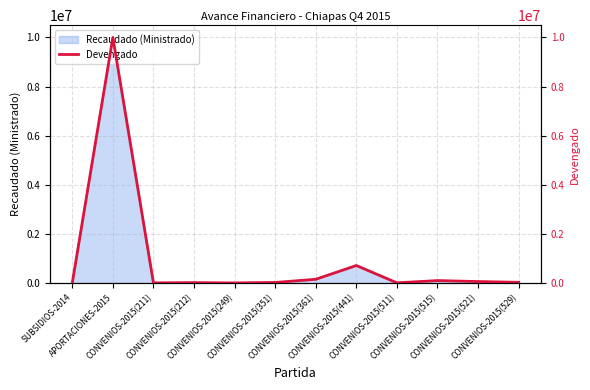

Reading left to right, what are all the values shown in this chart?

SUBSIDIOS-2014=1000	APORTACIONES-2015=10000000	CONVENIOS-2015(211)=4360	CONVENIOS-2015(212)=13200	CONVENIOS-2015(249)=1960	CONVENIOS-2015(351)=20200	CONVENIOS-2015(361)=150000	CONVENIOS-2015(441)=711480	CONVENIOS-2015(511)=5200	CONVENIOS-2015(515)=97200	CONVENIOS-2015(521)=57600	CONVENIOS-2015(529)=26800